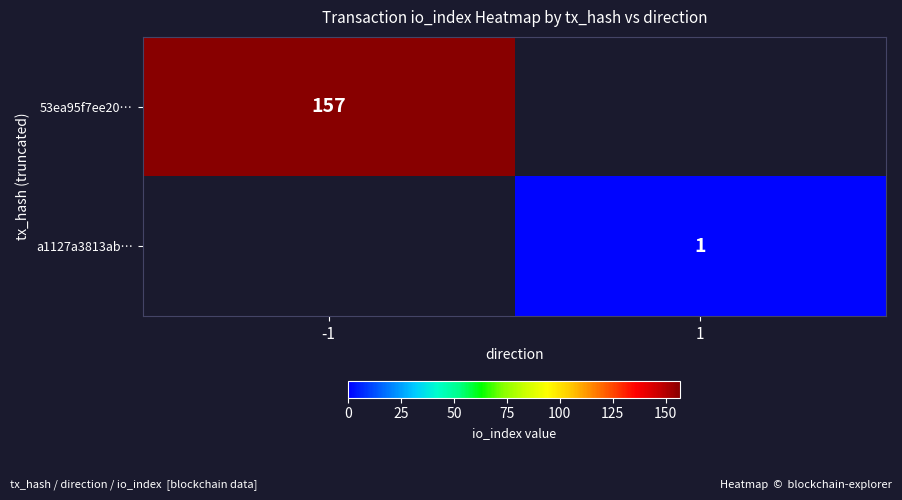

True or false: 53ea95f7ee20… has a value of 44 at -1.

False